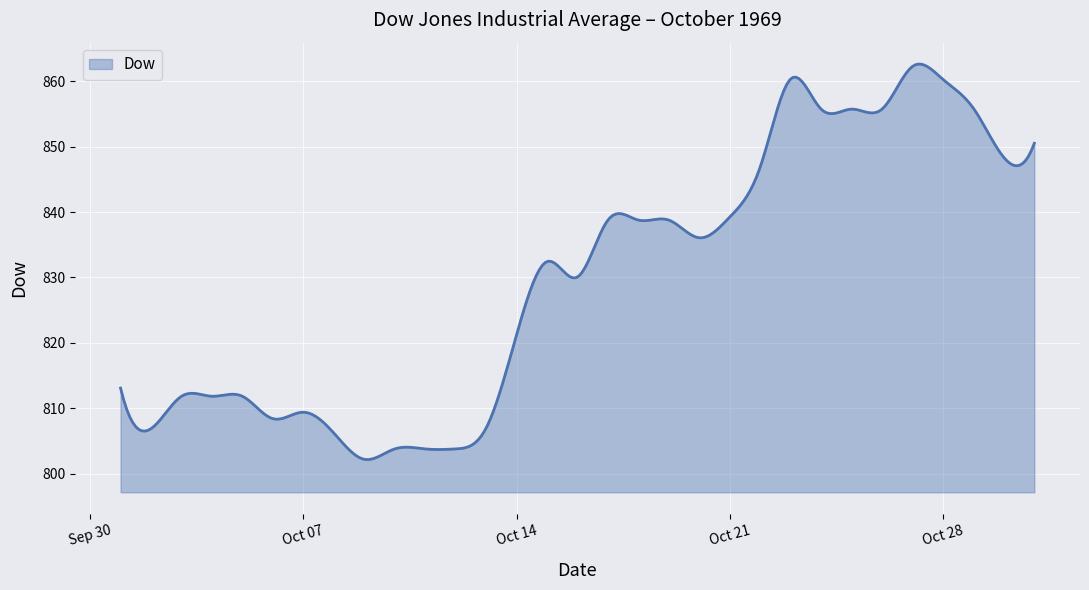

What is the greatest value displayed?

862.6